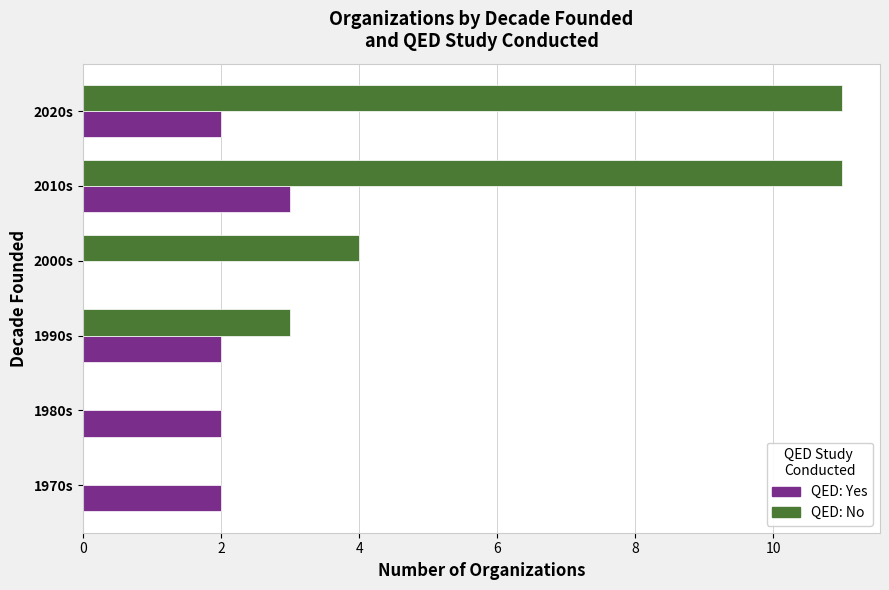

What is the maximum value shown in the chart?

11